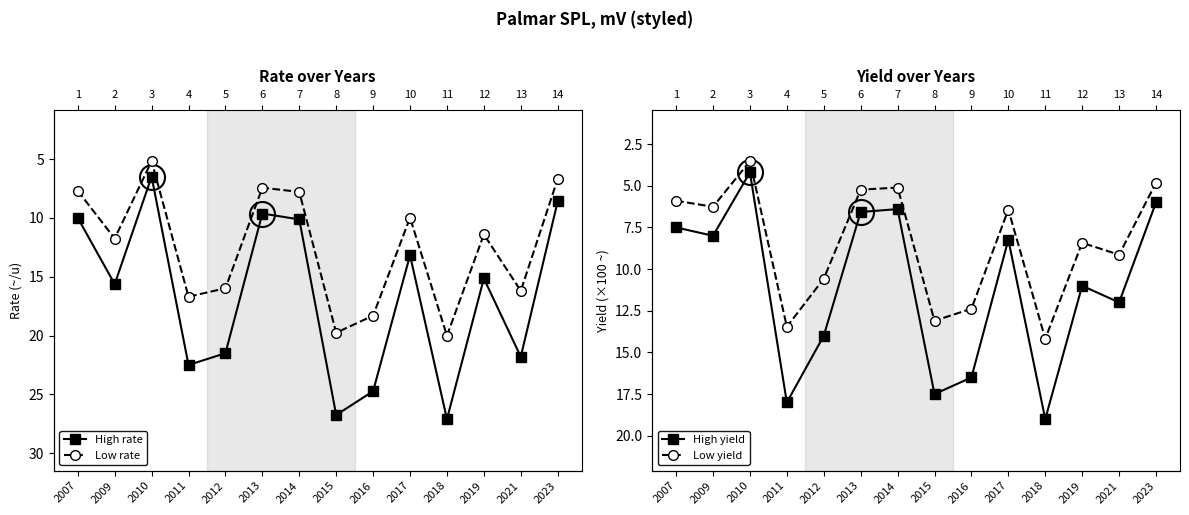

Reading left to right, extract all data points from this chart.

High rate: 2007=10.0	2009=15.6	2010=6.5	2011=22.5	2012=21.5	2013=9.6	2014=10.1	2015=26.8	2016=24.7	2017=13.2	2018=27.1	2019=15.2	2021=21.8	2023=8.6
Low rate: 2007=7.7	2009=11.8	2010=5.2	2011=16.7	2012=16.0	2013=7.4	2014=7.8	2015=19.8	2016=18.3	2017=10.0	2018=20.0	2019=11.4	2021=16.2	2023=6.7
High yield: 2007=7.5	2009=8.0	2010=4.2	2011=18.0	2012=14.0	2013=6.6	2014=6.4	2015=17.5	2016=16.5	2017=8.2	2018=19.0	2019=11.0	2021=12.0	2023=6.0
Low yield: 2007=5.9	2009=6.3	2010=3.5	2011=13.5	2012=10.6	2013=5.2	2014=5.1	2015=13.1	2016=12.4	2017=6.4	2018=14.2	2019=8.4	2021=9.1	2023=4.8